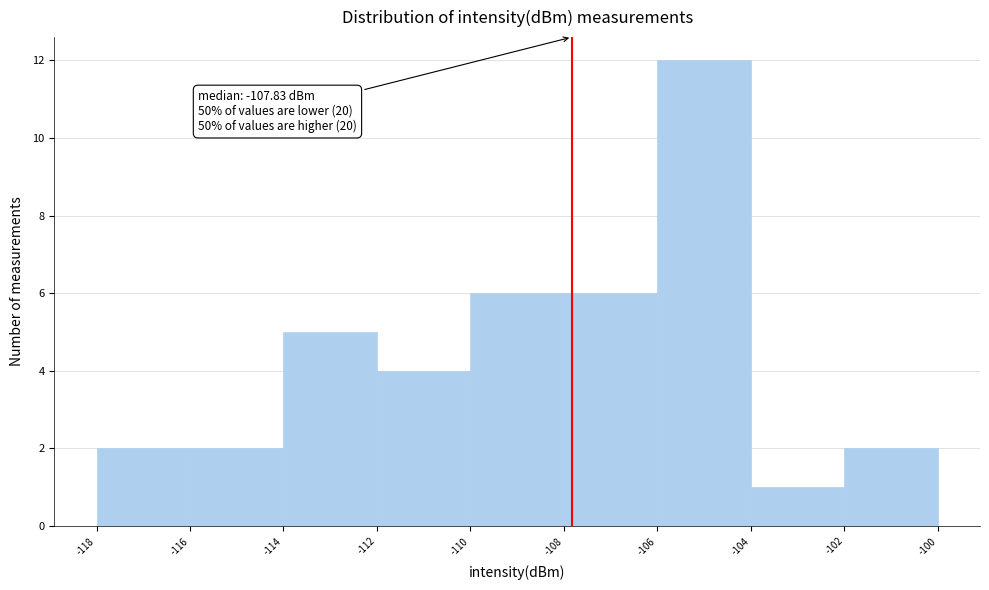

Which range on the x-axis has the tallest bar?

-106 to -104